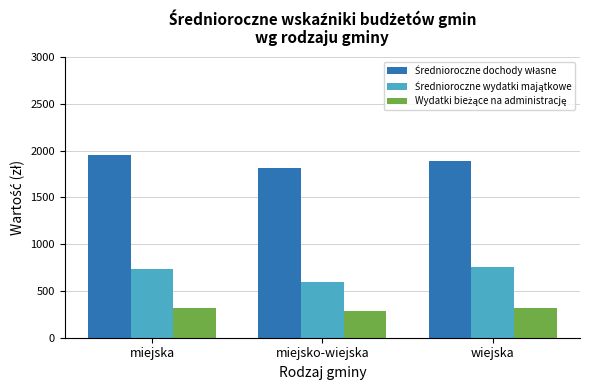

What is the difference between the highest and lowest values at wiejska?

1568.9